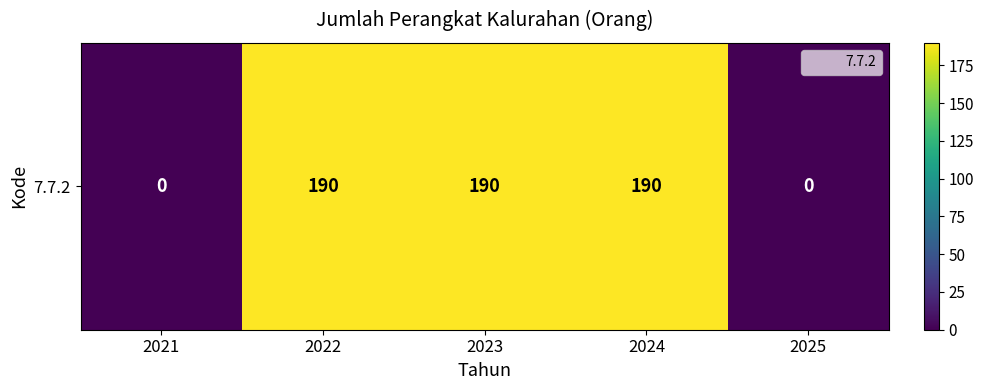

Read the value at 2023, to the nearest 10.

190